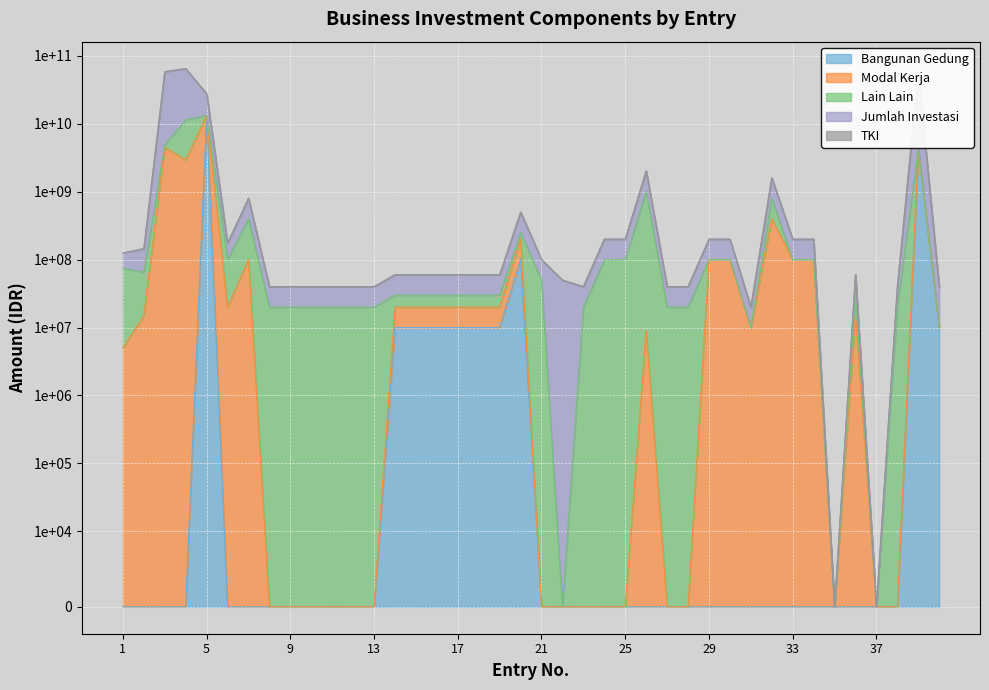

How many values in the Modal Kerja series are below 9000000?

20